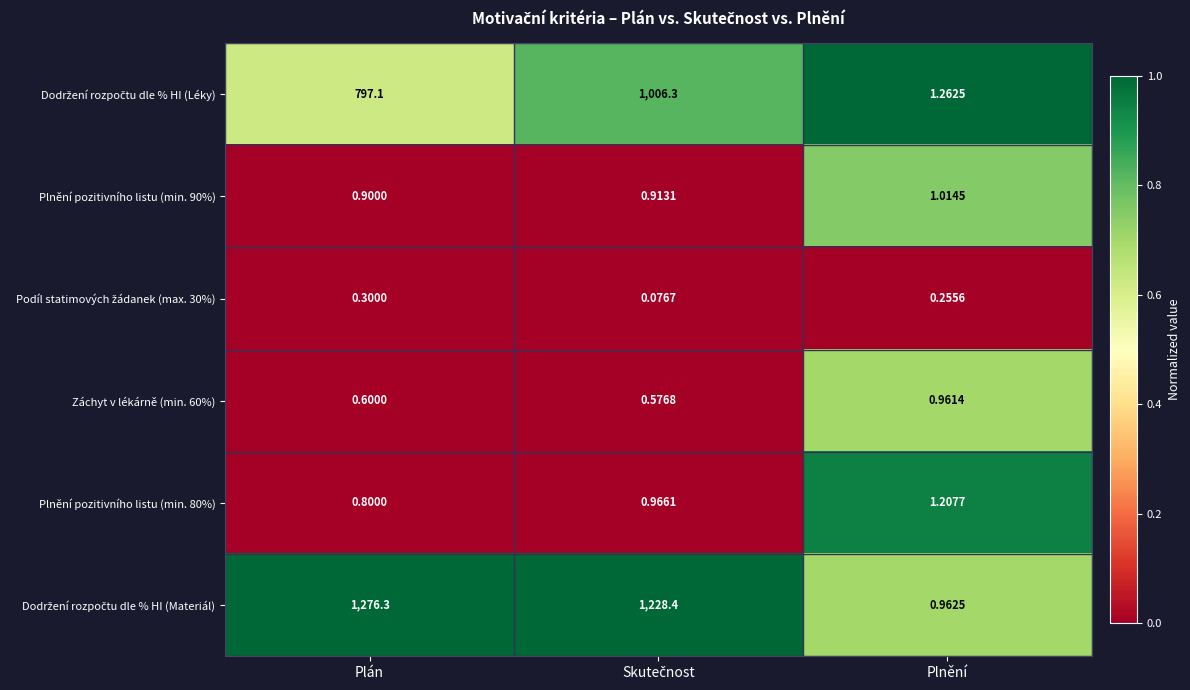

At which label does Záchyt v lékárně (min. 60%) reach its peak?

Plnění